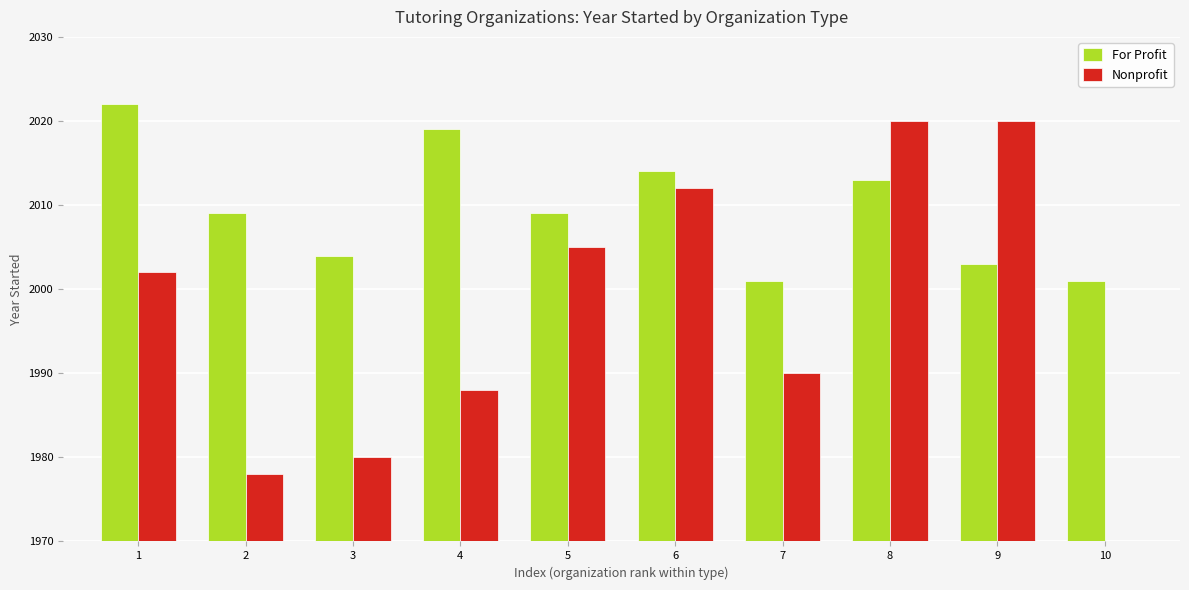

True or false: Nonprofit has a value of 1361 at 5.

False